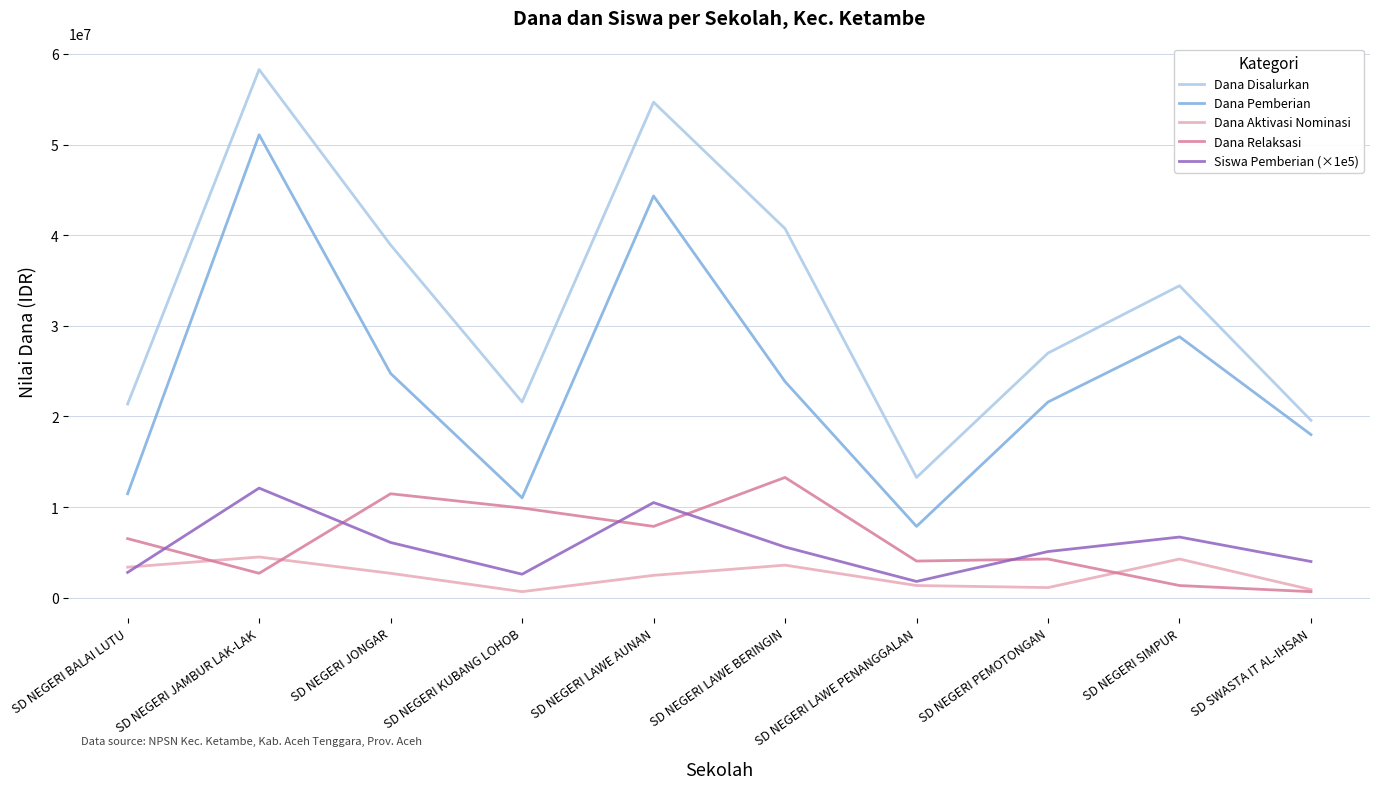

Between SD NEGERI LAWE AUNAN and SD NEGERI LAWE PENANGGALAN, which series saw the biggest shift?

Dana Disalurkan